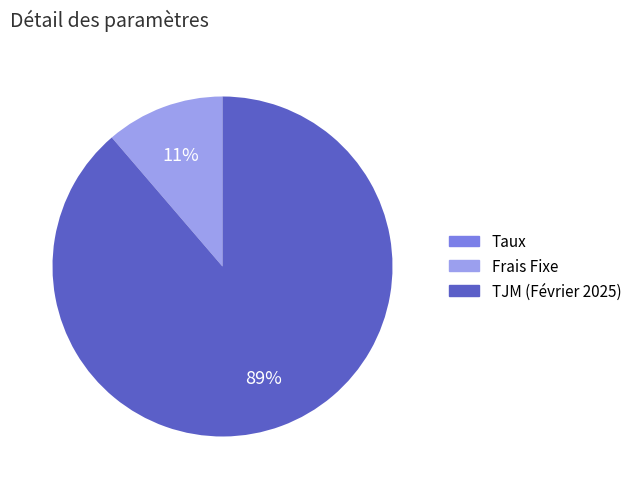

True or false: Frais Fixe accounts for 1% of the total.

False